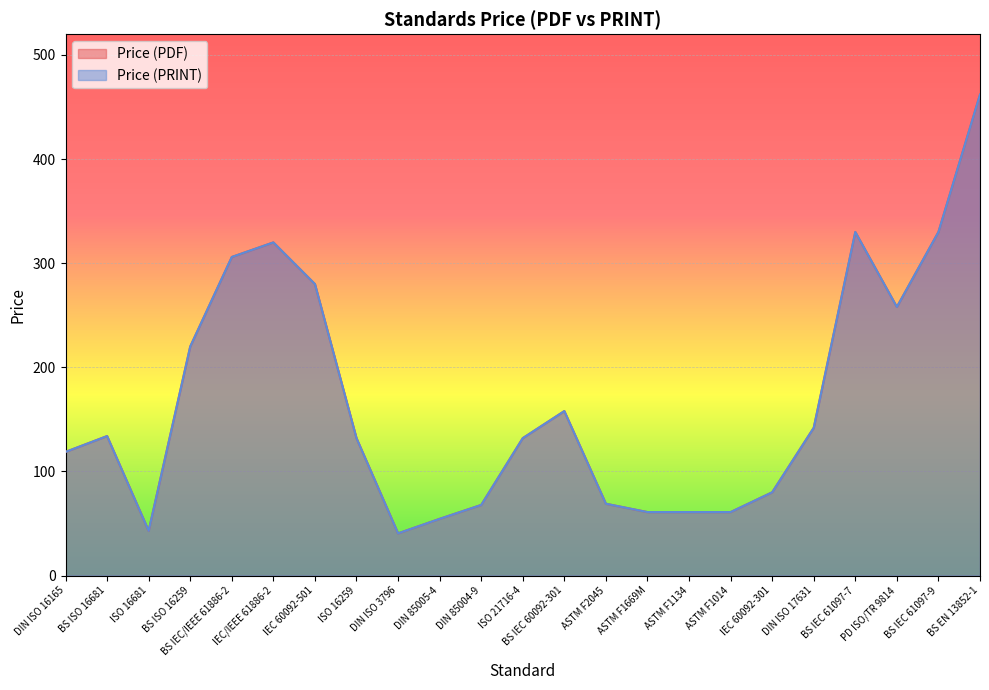

Does the chart display data point markers on the line(s)?

No